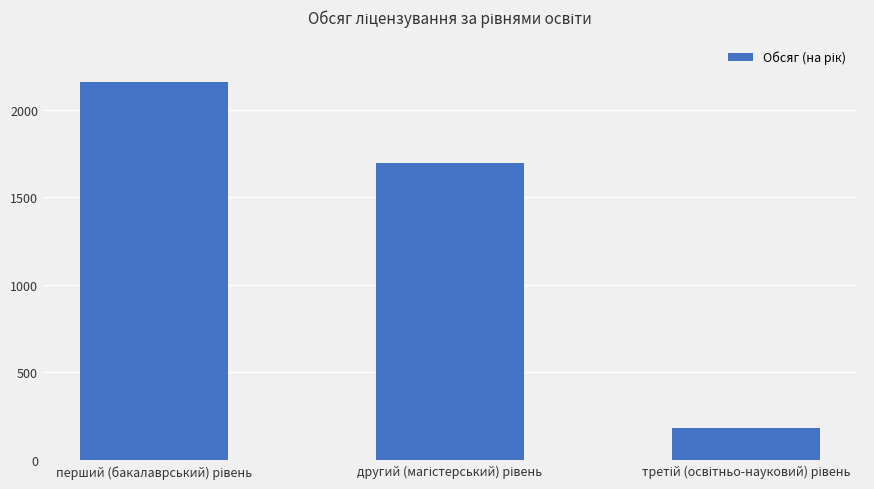

What is the value of the 3rd bar from the left?

185